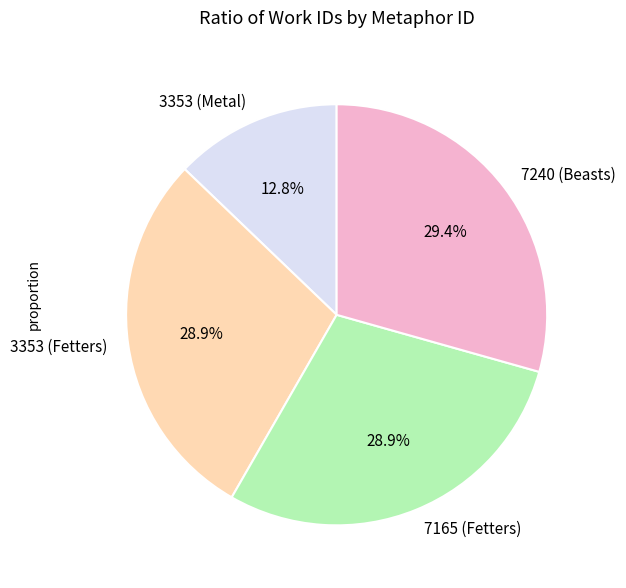

How many slices are in this pie chart?

4